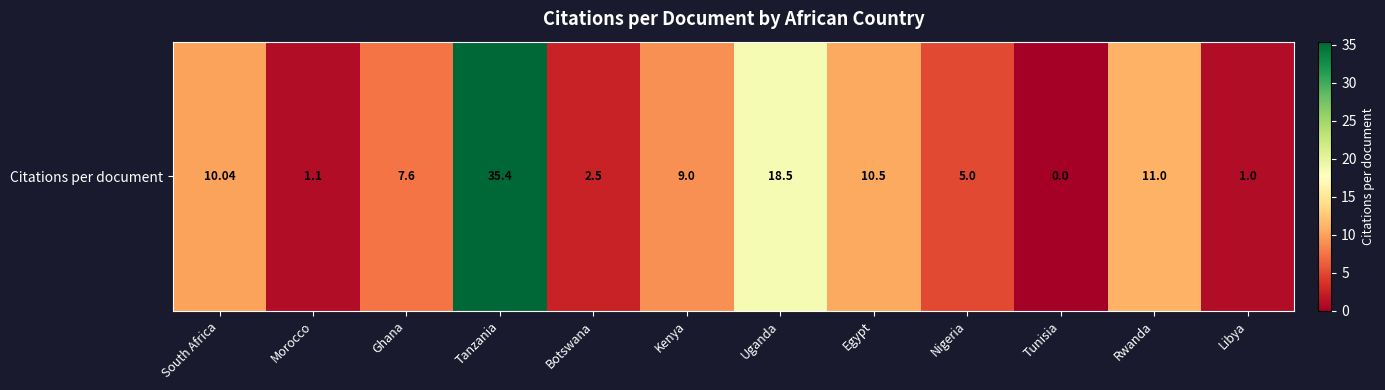

Reading right to left, list all the values displayed in this chart.

Libya=1.0	Rwanda=11.0	Tunisia=0.0	Nigeria=5.0	Egypt=10.5	Uganda=18.5	Kenya=9.0	Botswana=2.5	Tanzania=35.4	Ghana=7.6	Morocco=1.1	South Africa=10.0